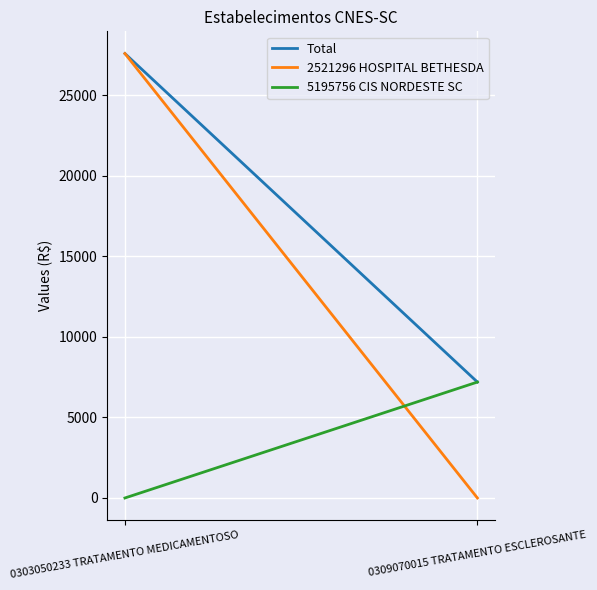

Reading right to left, list all the values displayed in this chart.

Total: 7200.0	27600.3
2521296 HOSPITAL BETHESDA: 0.0	27600.3
5195756 CIS NORDESTE SC: 7200.0	0.0